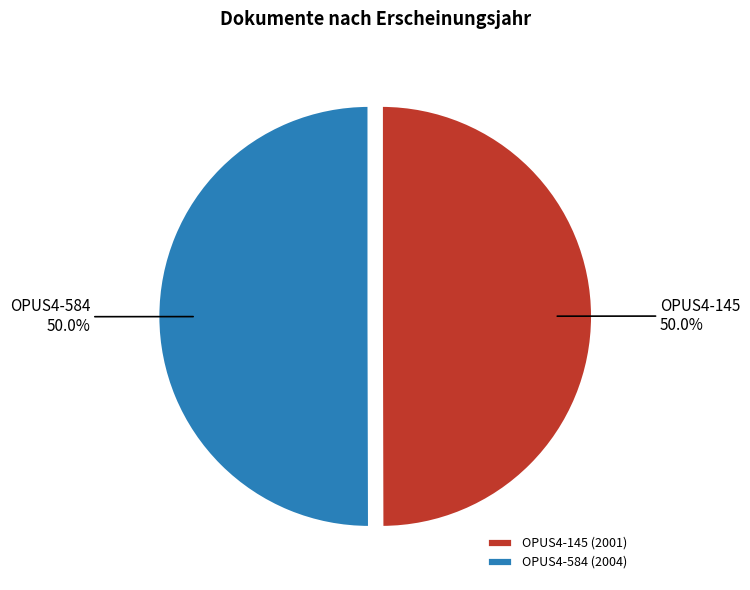

True or false: OPUS4-145 accounts for 50% of the total.

True